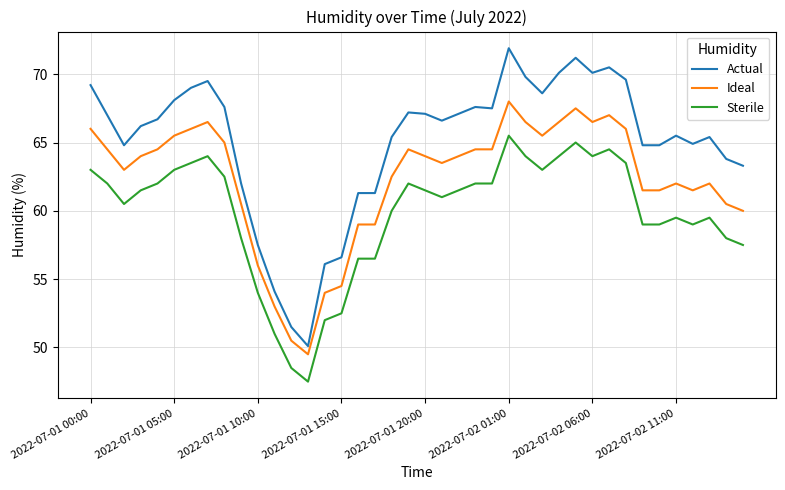

Which series has the largest total across all categories?

Actual